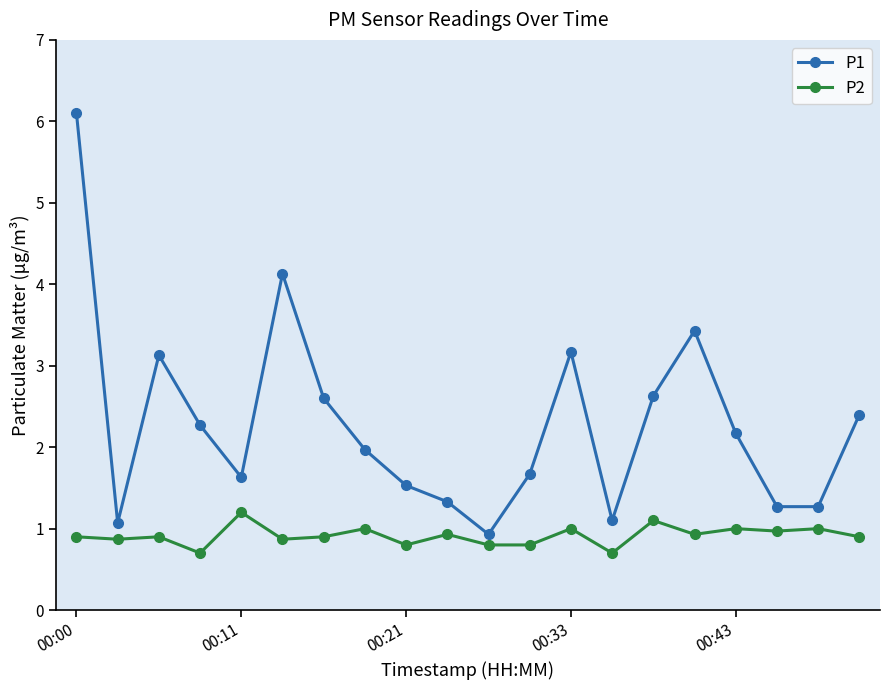

At how many categories does at least one series exceed 3?

5